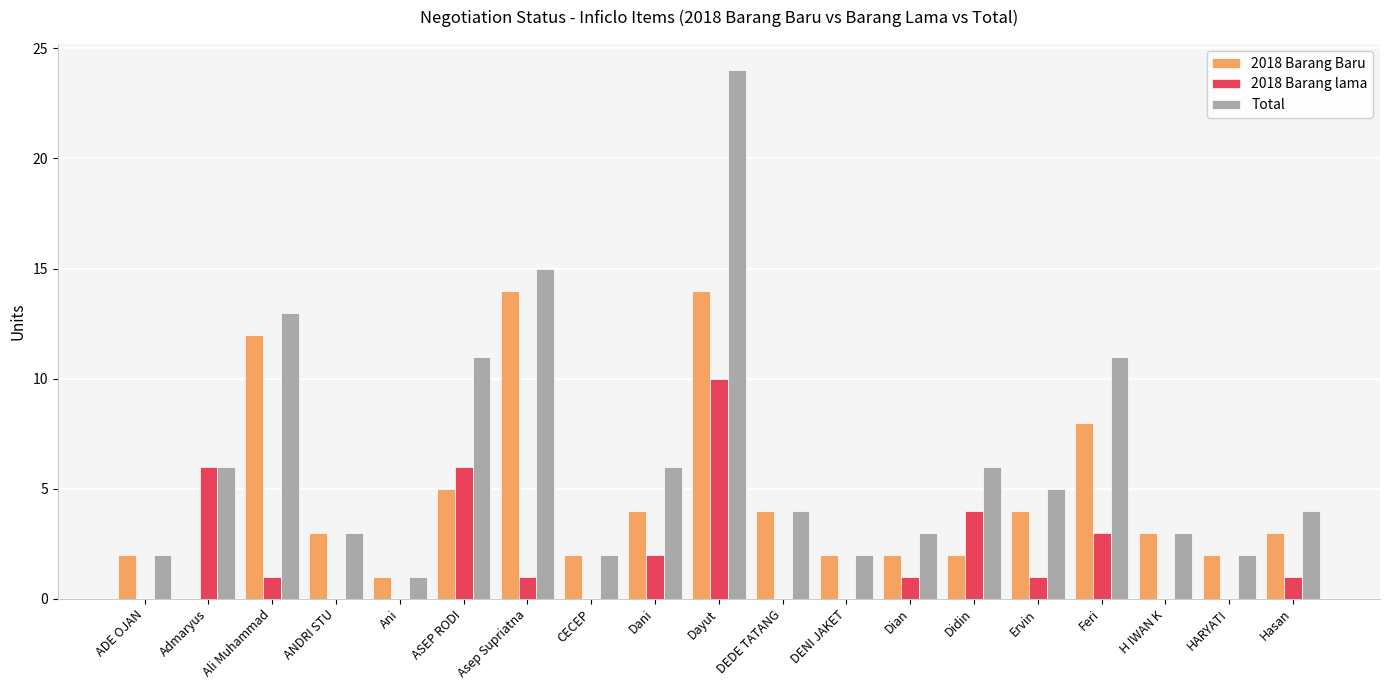

Reading right to left, list all the values displayed in this chart.

2018 Barang Baru: Hasan=3	HARYATI=2	H IWAN K=3	Feri=8	Ervin=4	Didin=2	Dian=2	DENI JAKET=2	DEDE TATANG=4	Dayut=14	Dani=4	CECEP=2	Asep Supriatna=14	ASEP RODI=5	Ani=1	ANDRI STU=3	Ali Muhammad=12	Admaryus=0	ADE OJAN=2
2018 Barang lama: Hasan=1	HARYATI=0	H IWAN K=0	Feri=3	Ervin=1	Didin=4	Dian=1	DENI JAKET=0	DEDE TATANG=0	Dayut=10	Dani=2	CECEP=0	Asep Supriatna=1	ASEP RODI=6	Ani=0	ANDRI STU=0	Ali Muhammad=1	Admaryus=6	ADE OJAN=0
Total: Hasan=4	HARYATI=2	H IWAN K=3	Feri=11	Ervin=5	Didin=6	Dian=3	DENI JAKET=2	DEDE TATANG=4	Dayut=24	Dani=6	CECEP=2	Asep Supriatna=15	ASEP RODI=11	Ani=1	ANDRI STU=3	Ali Muhammad=13	Admaryus=6	ADE OJAN=2